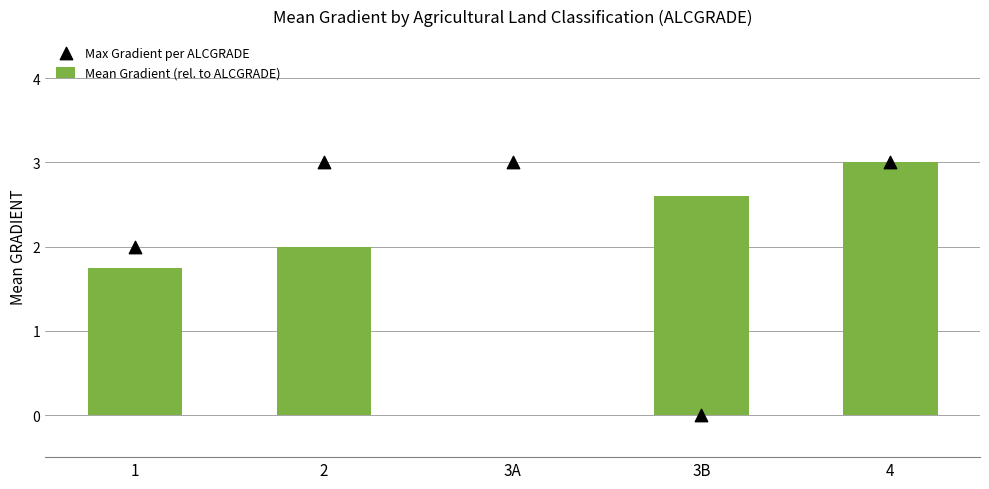

Is the value of Mean Gradient (rel. to ALCGRADE) at 3B greater than the value of Max Gradient per ALCGRADE at 1?

Yes